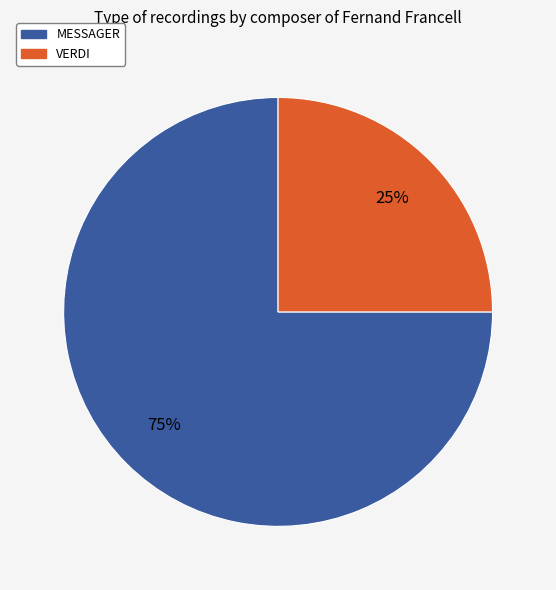

Approximately how many times larger is the value at VERDI compared to MESSAGER?

0.3